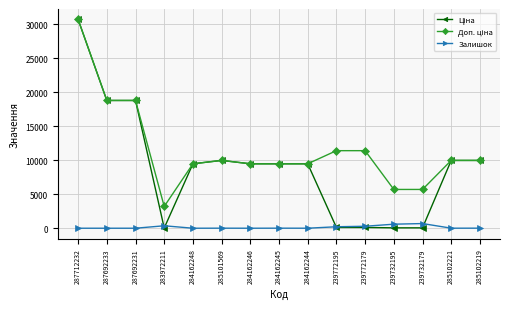

Is it true that Залишок equals 0.0 at 287692231?

True